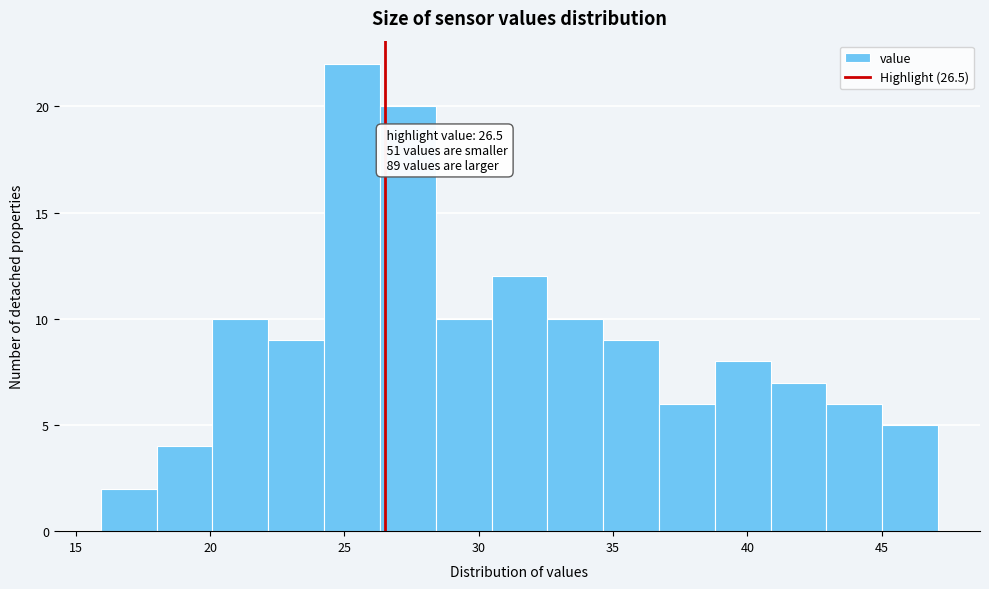

Which range on the x-axis has the tallest bar?

24.0 to 26.5